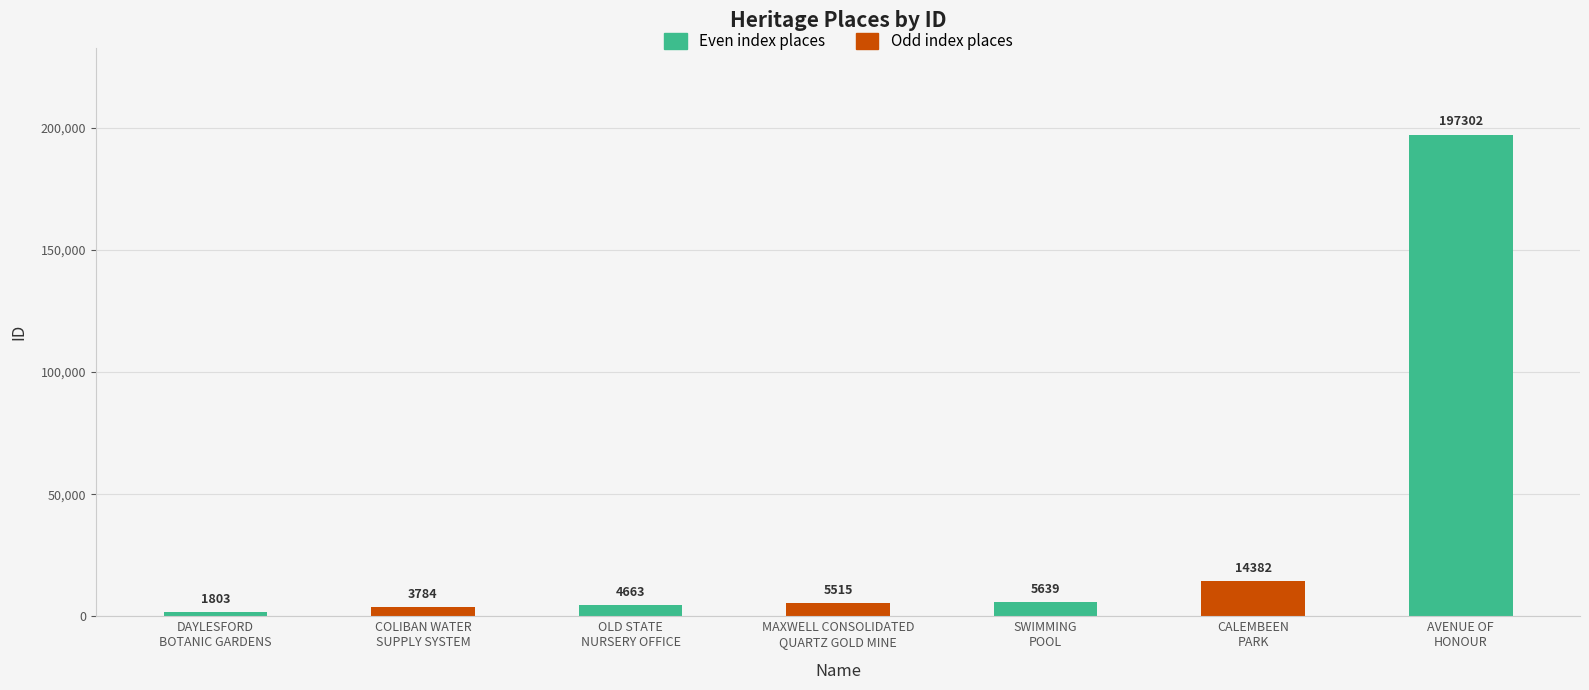

What is the value of the 1st bar from the left?

1803